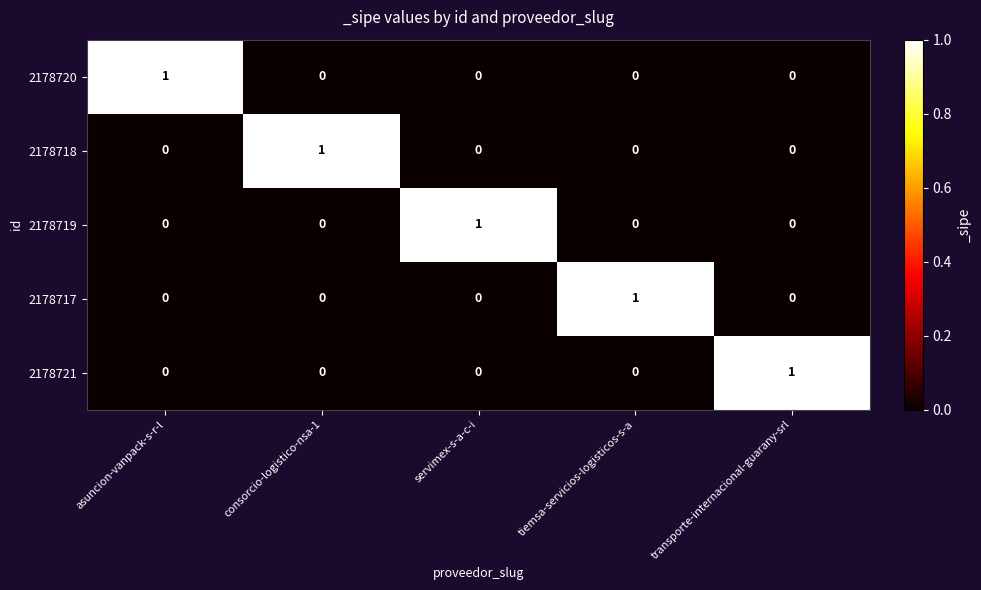

At how many categories does at least one series exceed 0?

5